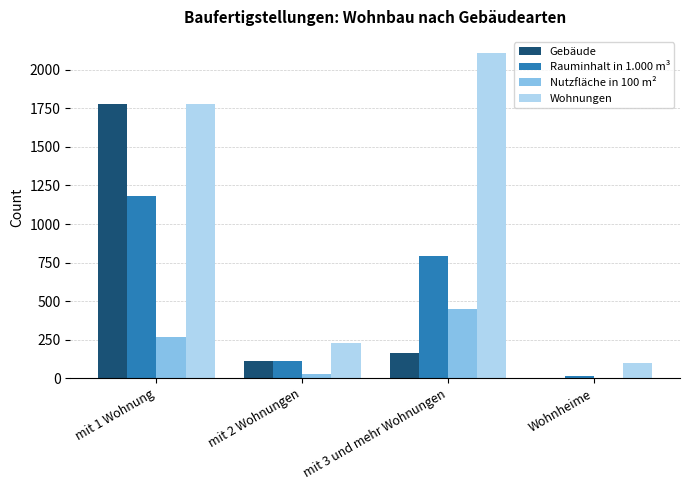

What are all the series names shown in the legend?

Gebäude, Rauminhalt in 1.000 m³, Nutzfläche in 100 m², Wohnungen